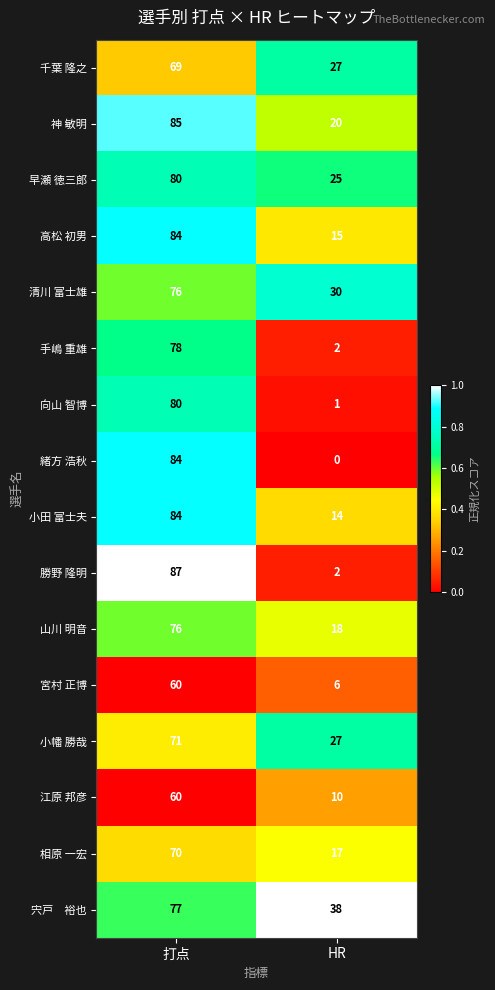

Which category has the lowest value across all series?

HR